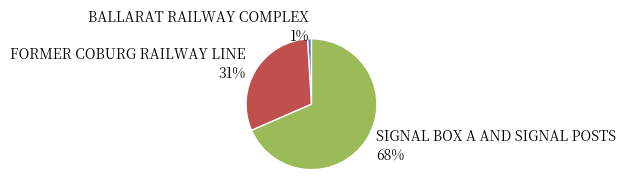

Which slice is the largest?

SIGNAL BOX A AND SIGNAL POSTS